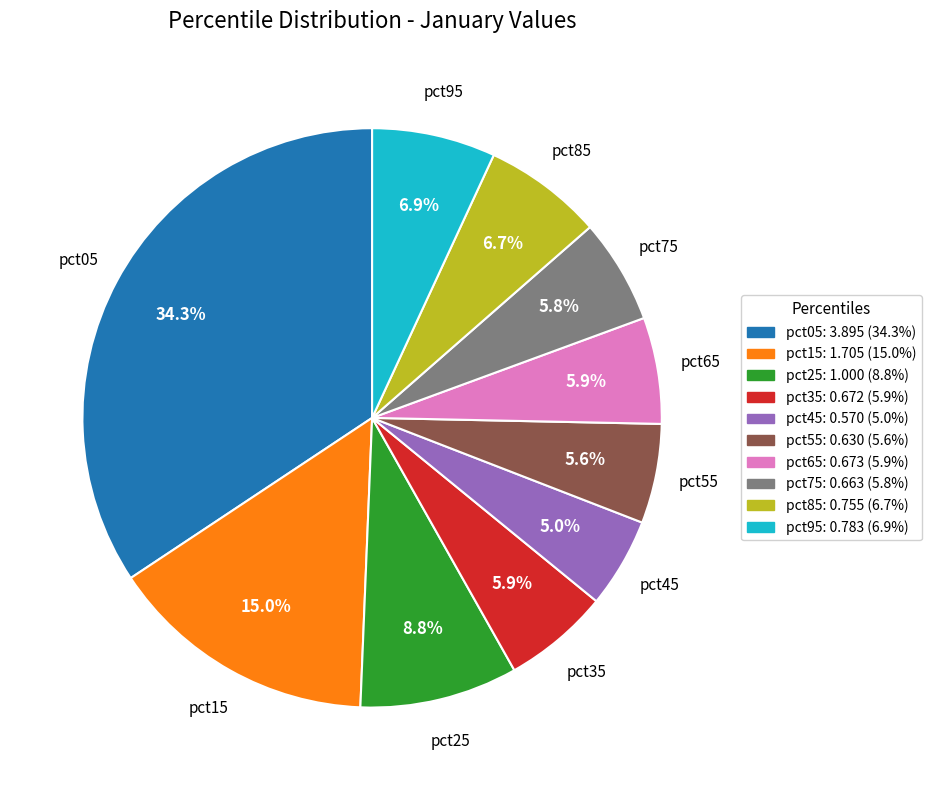

Which slice is the smallest?

pct45